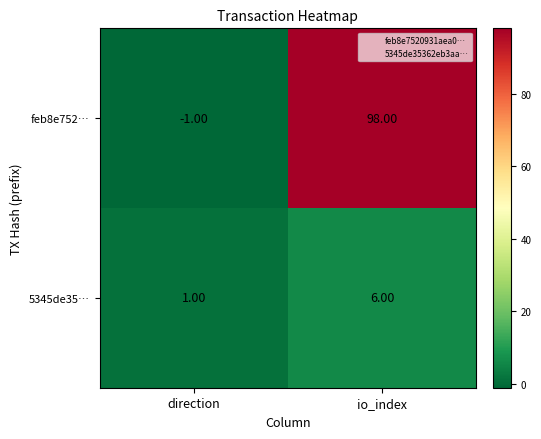

Which series changed the most between direction and io_index?

feb8e752…